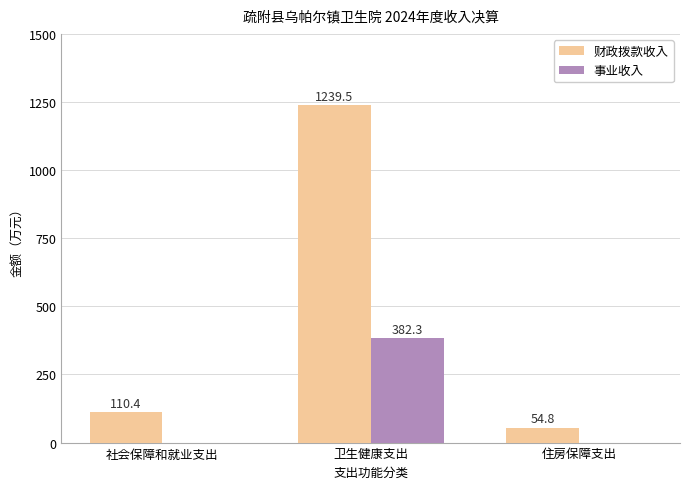

What are all the series names shown in the legend?

财政拨款收入, 事业收入